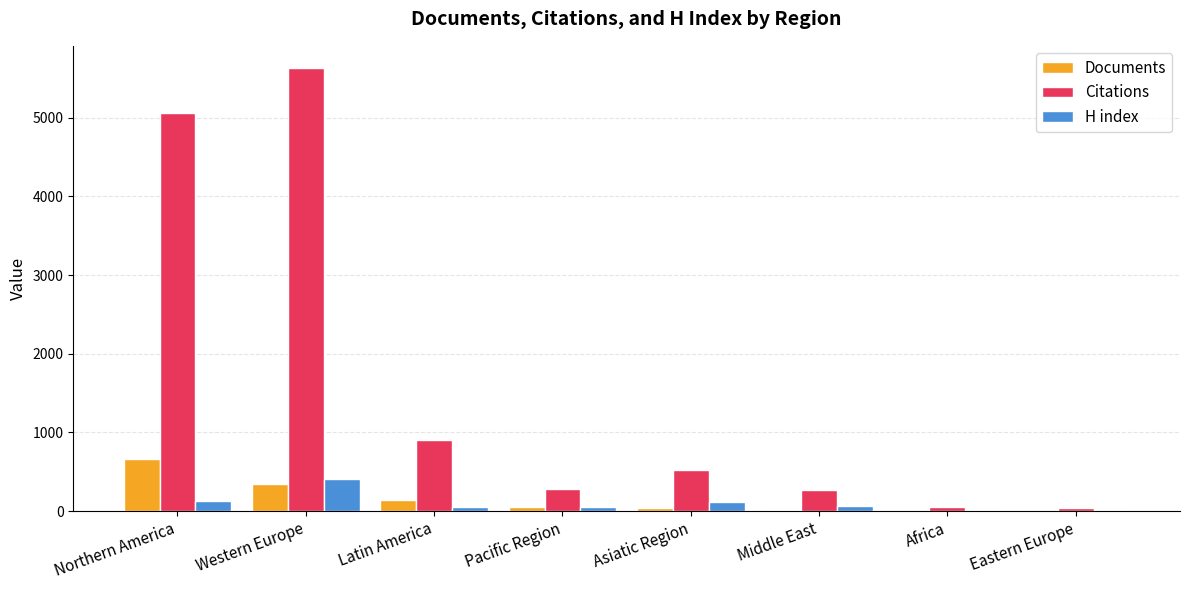

Are the bars grouped side by side (vs. stacked)?

Yes